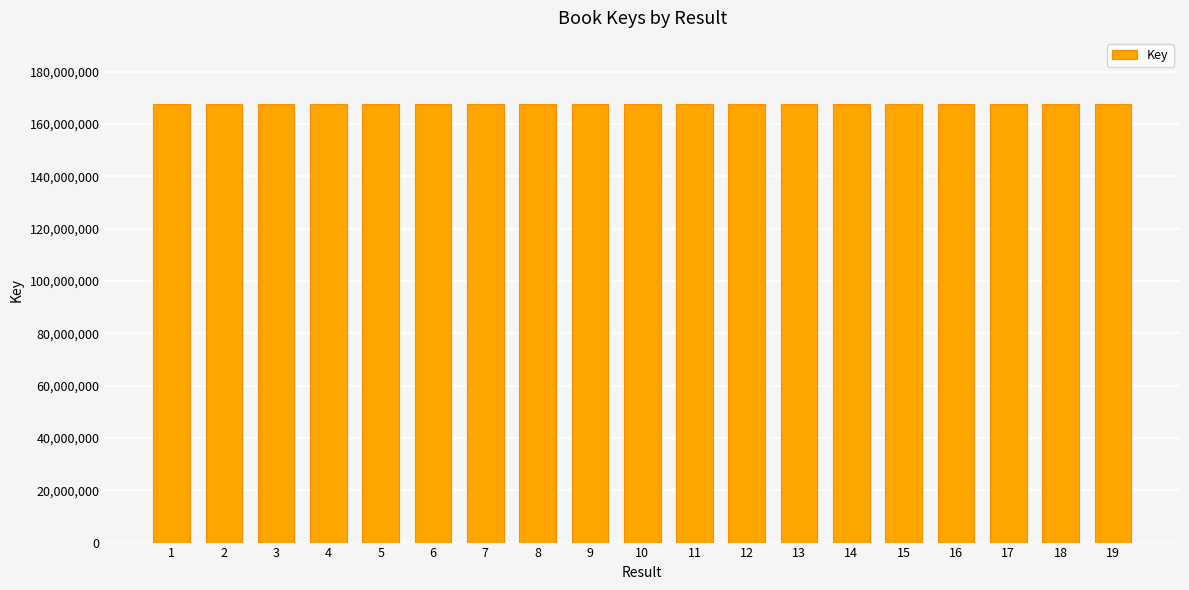

What is the value of the 11th bar from the left?

167688812